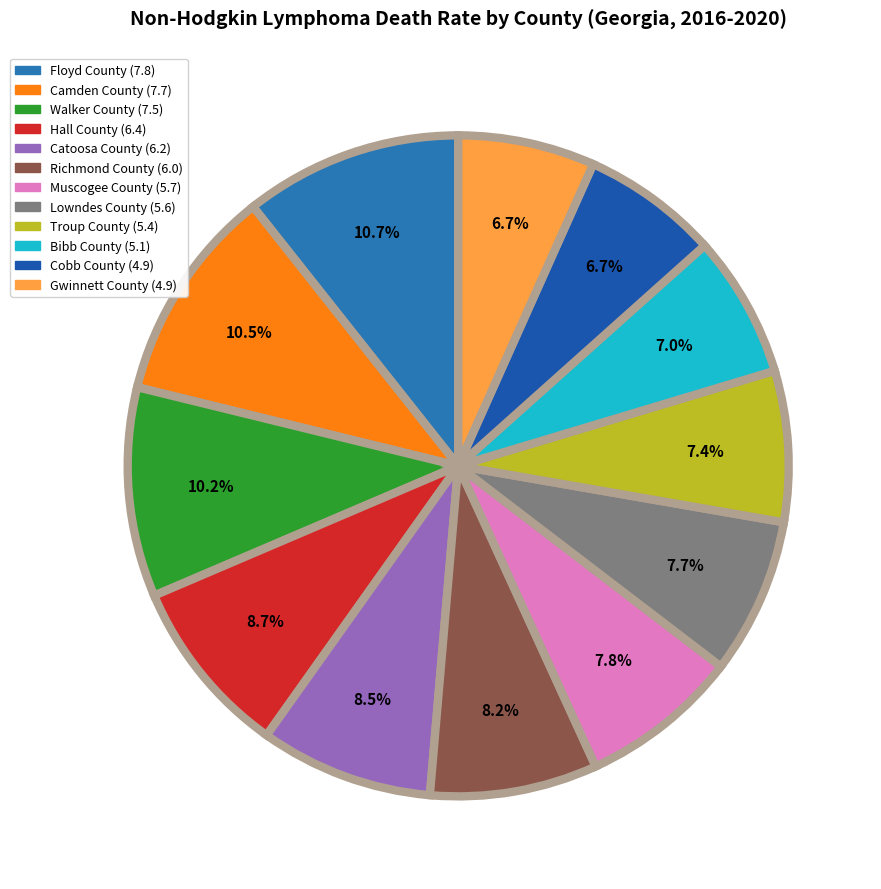

True or false: Camden County (7.7) accounts for 11% of the total.

True